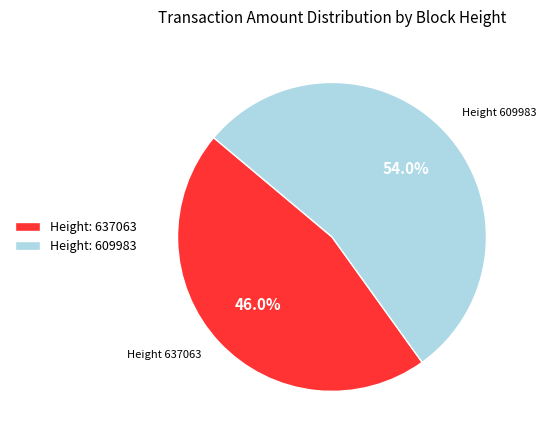

Which category has the smallest portion of the pie?

Height 637063